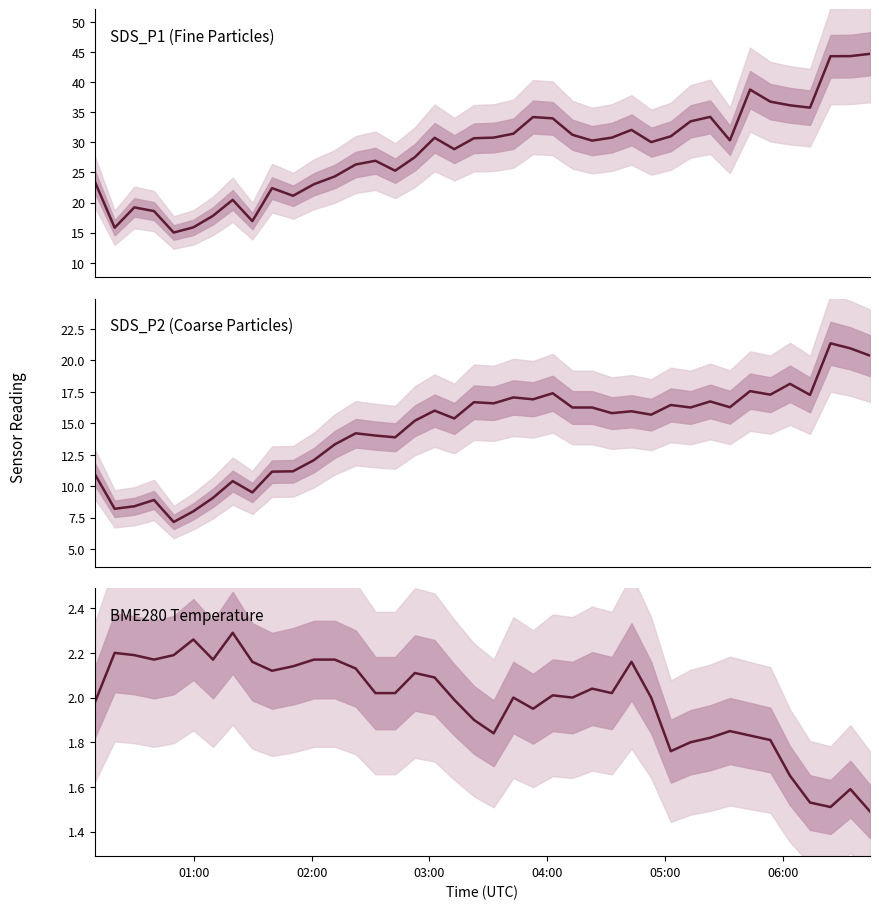

What is the average value of the SDS_P1 (Fine Particles) series?

28.6